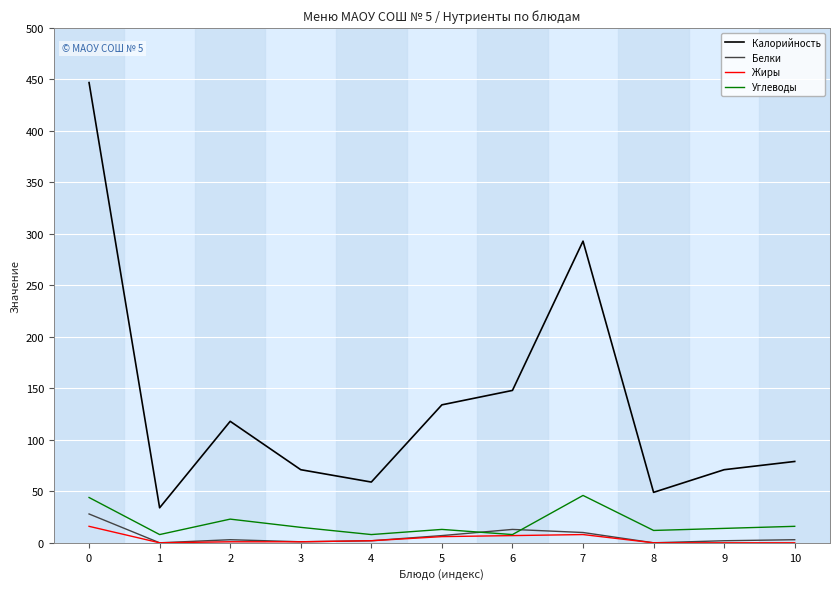

Which series has the widest spread of values?

Калорийность